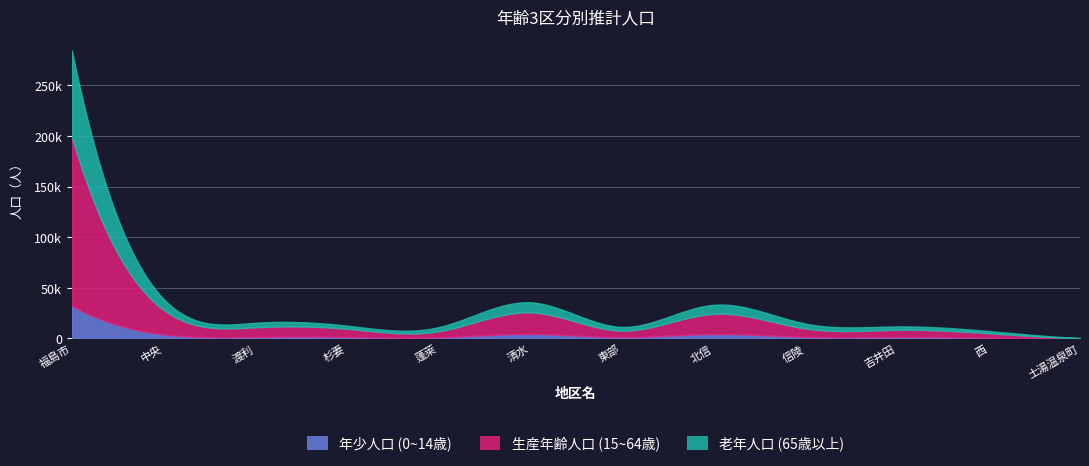

True or false: 年少人口 (0~14歳) and 老年人口 (65歳以上) intersect in this chart.

False